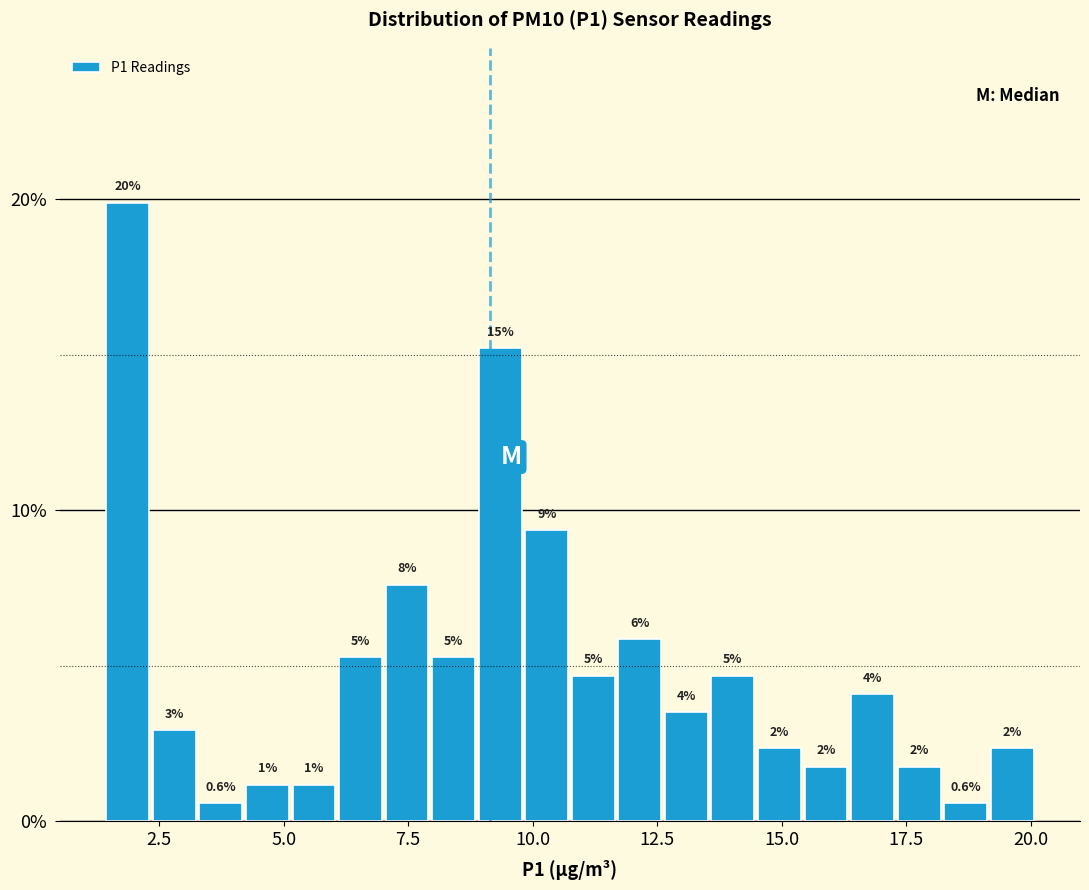

Read against the x-axis, roughly where is the centre of the tallest bar?

2.0